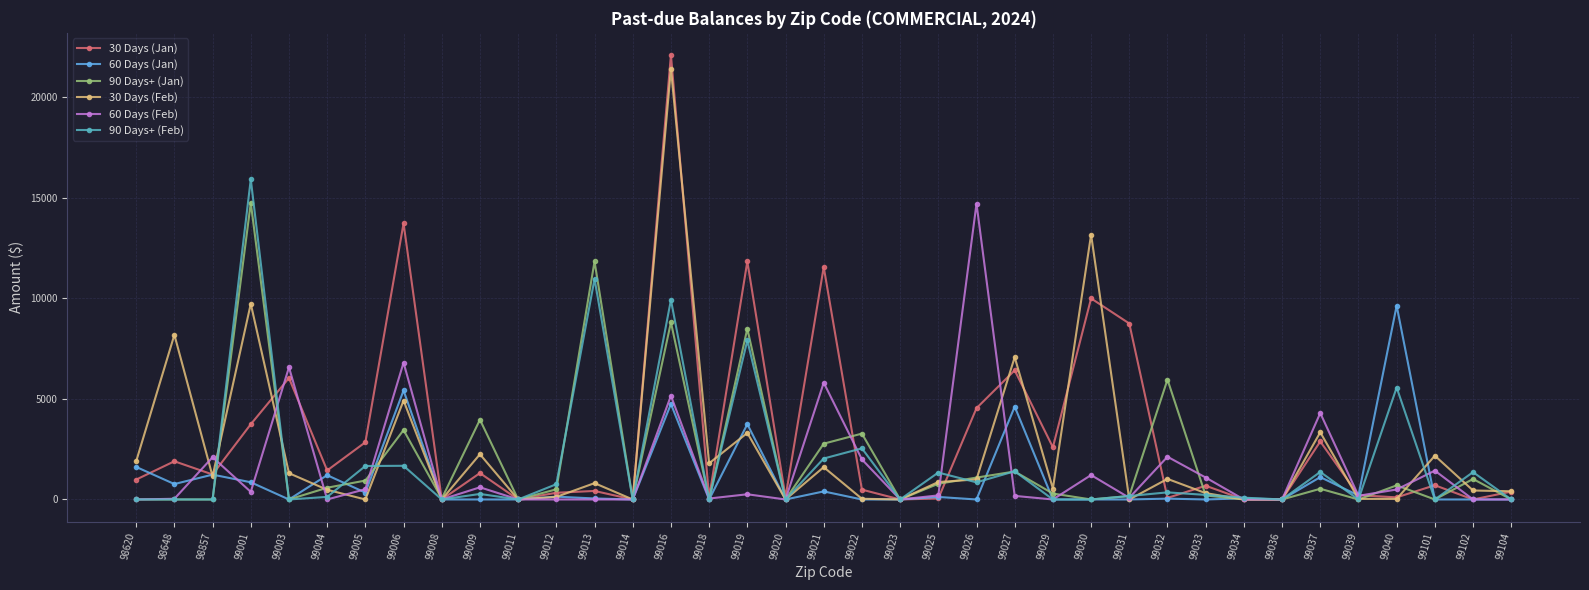

Is it true that 60 Days (Feb) equals 9136.7 at 99020?

False